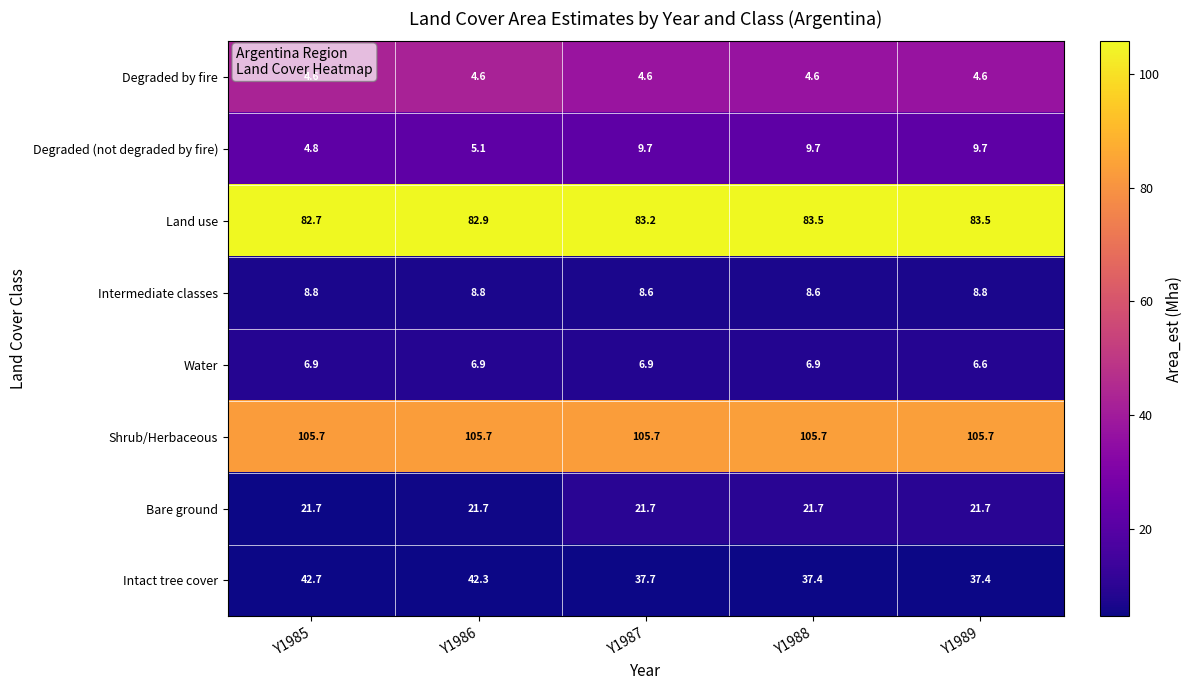

What is the average value of the Bare ground series?

21.7